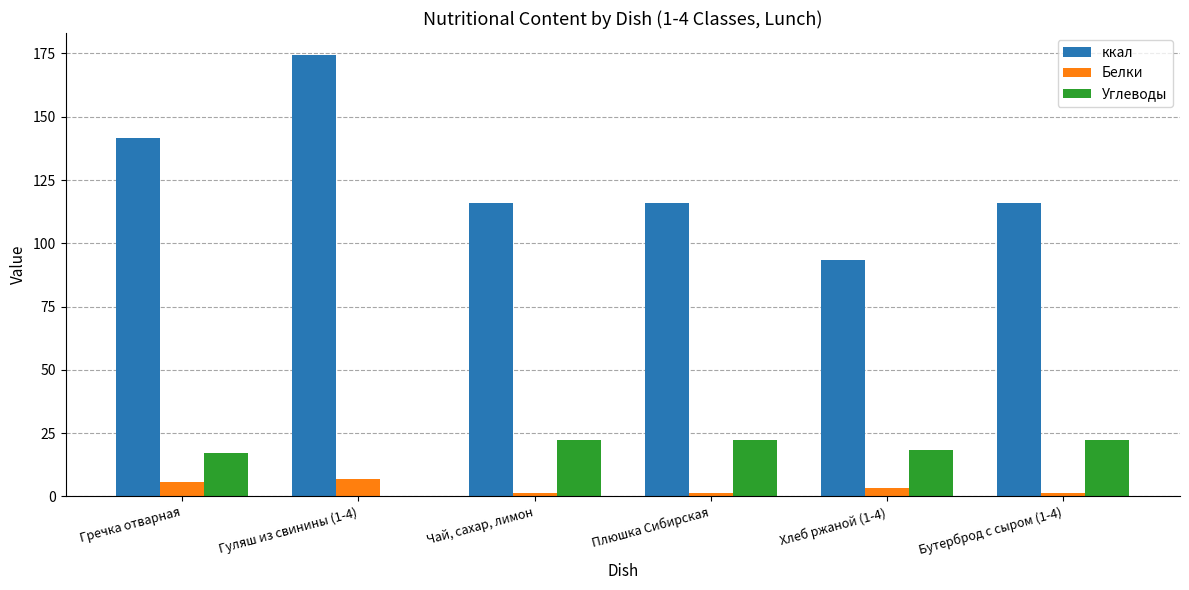

Reading left to right, transcribe all the data shown in this chart.

ккал: Гречка отварная=141.6	Гуляш из свинины (1-4)=174.4	Чай, сахар, лимон=116.0	Плюшка Сибирская=116.0	Хлеб ржаной (1-4)=93.5	Бутерброд с сыром (1-4)=116.0
Белки: Гречка отварная=5.5	Гуляш из свинины (1-4)=7.0	Чай, сахар, лимон=1.4	Плюшка Сибирская=1.4	Хлеб ржаной (1-4)=3.2	Бутерброд с сыром (1-4)=1.4
Углеводы: Гречка отварная=17.1	Гуляш из свинины (1-4)=0.1	Чай, сахар, лимон=22.4	Плюшка Сибирская=22.4	Хлеб ржаной (1-4)=18.5	Бутерброд с сыром (1-4)=22.4